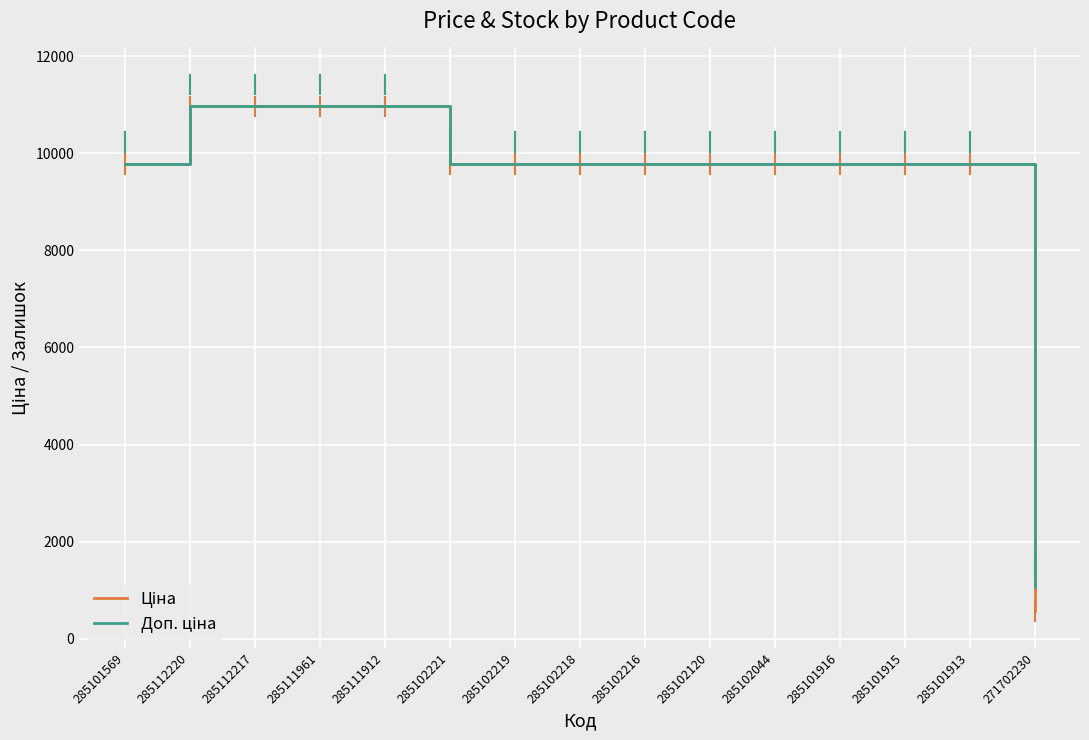

What is the smallest value displayed?

578.1